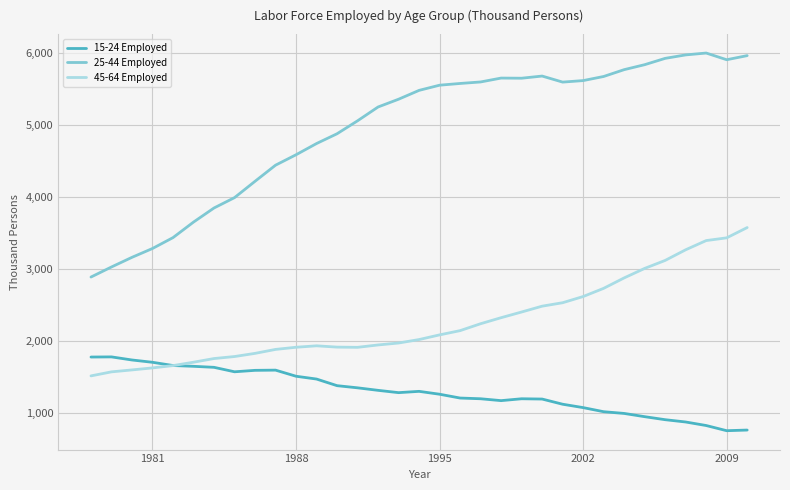

Which series has the largest total across all categories?

25-44 Employed